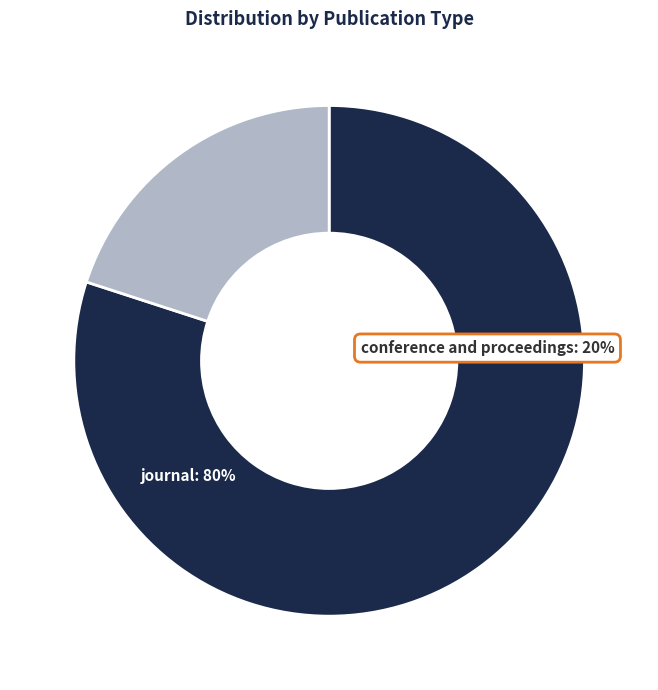

Which slice is the largest?

journal